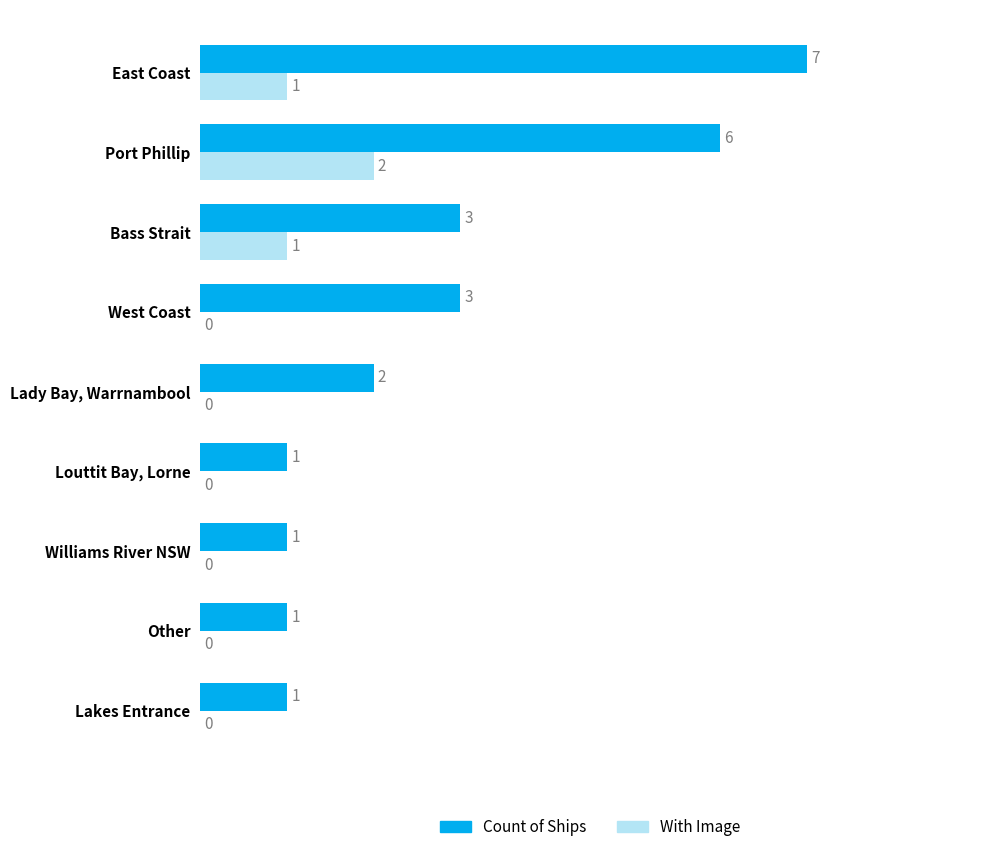

Which series has the largest total across all categories?

Count of Ships